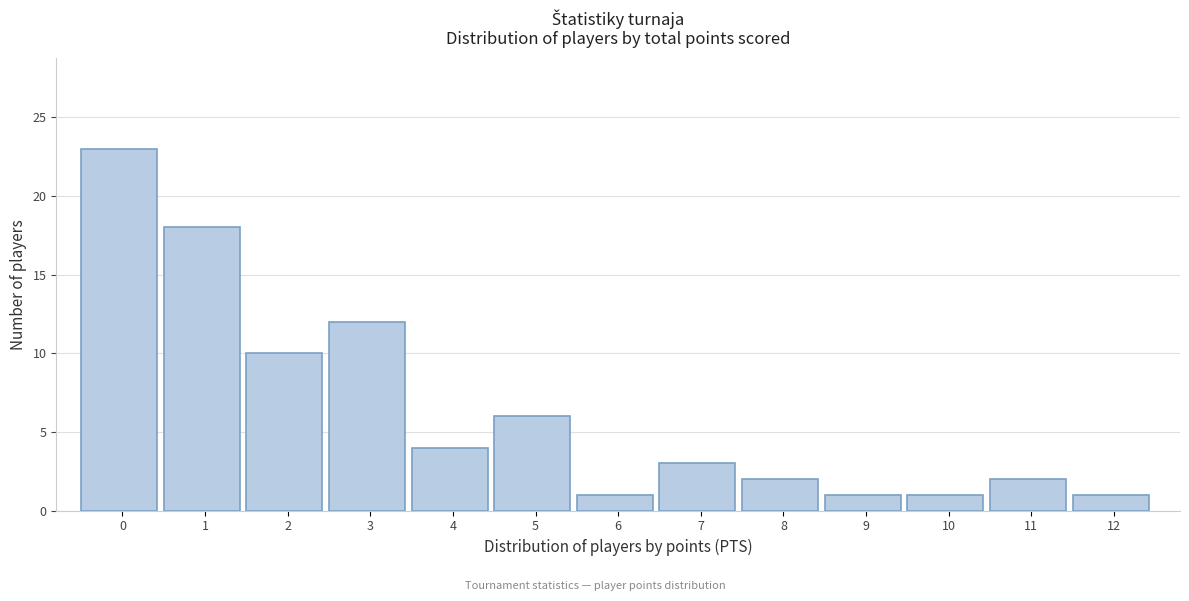

Reading left to right, transcribe all the data shown in this chart.

0=23	1=18	2=10	3=12	4=4	5=6	6=1	7=3	8=2	9=1	10=1	11=2	12=1